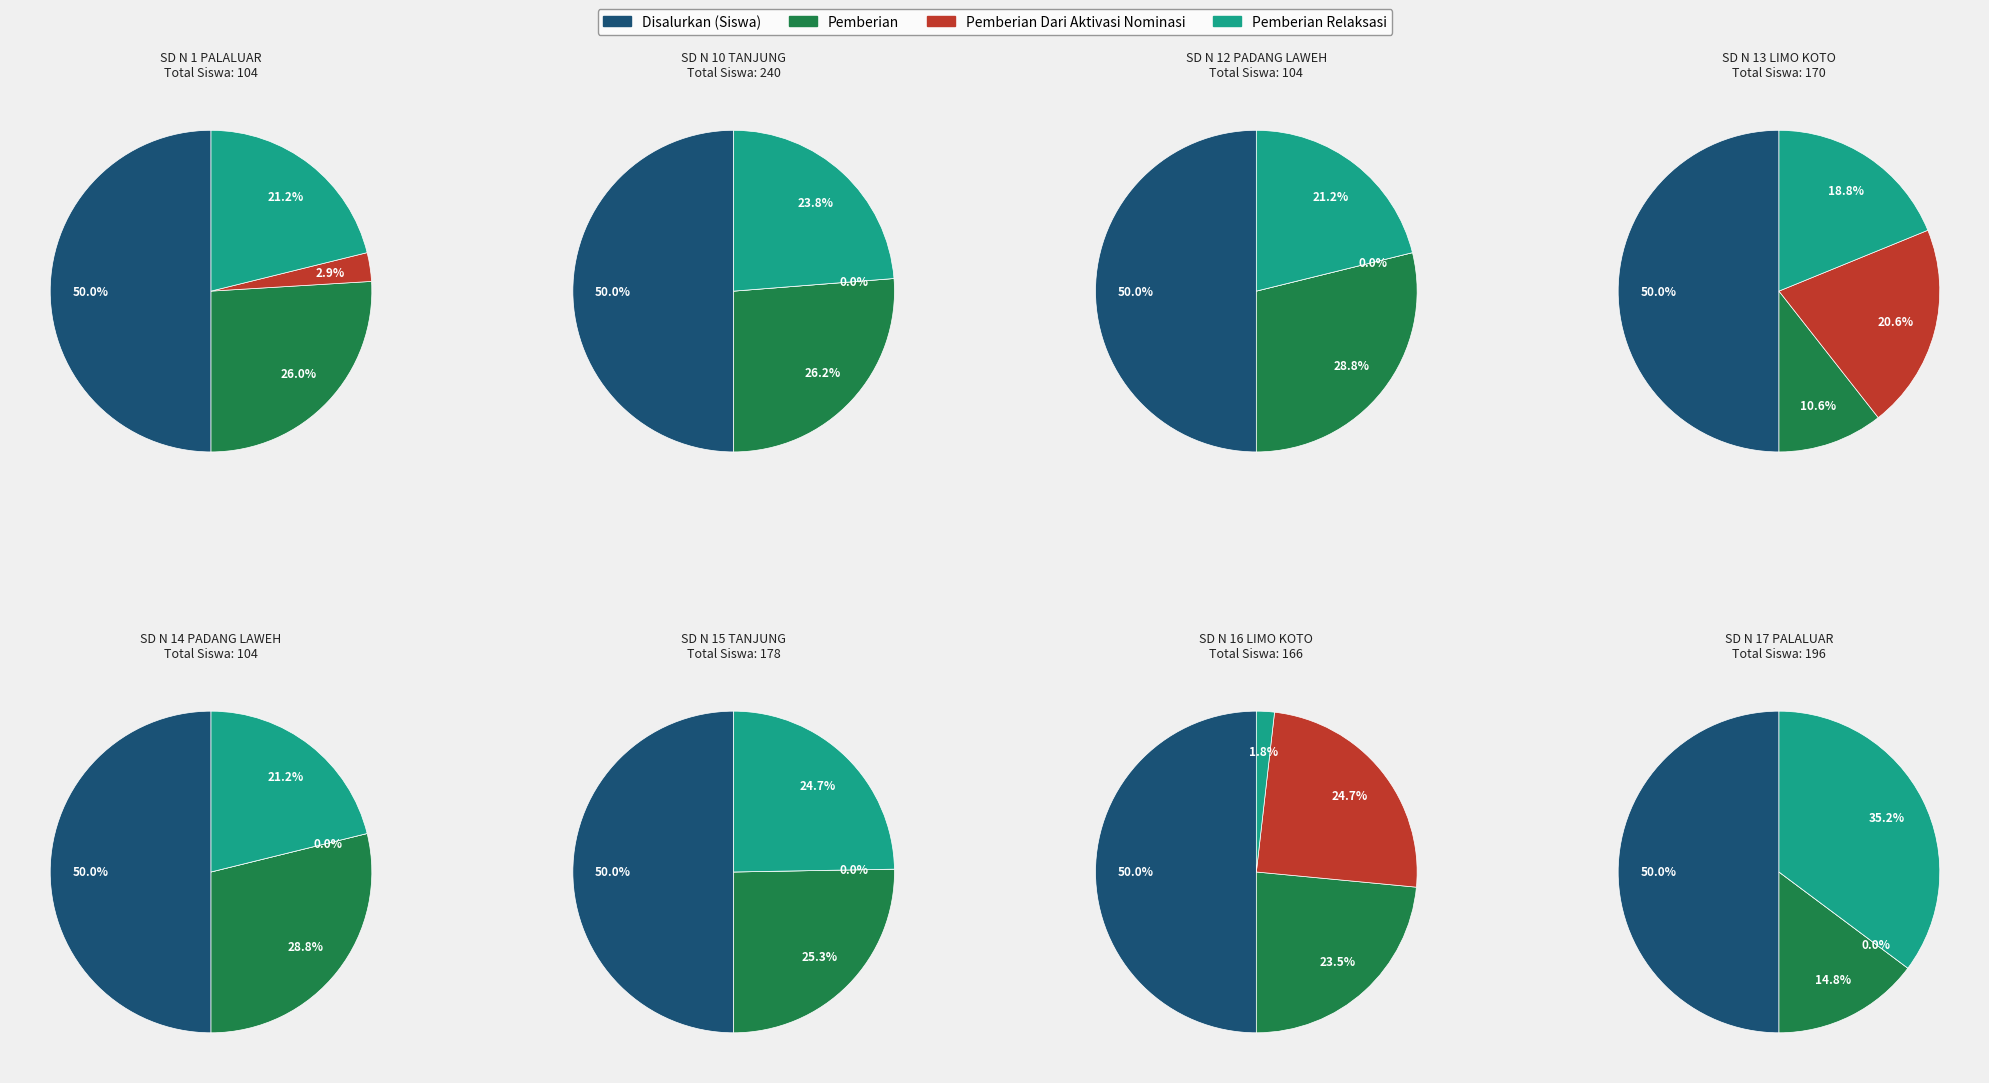

What is the difference between the highest and lowest values at 4?

52